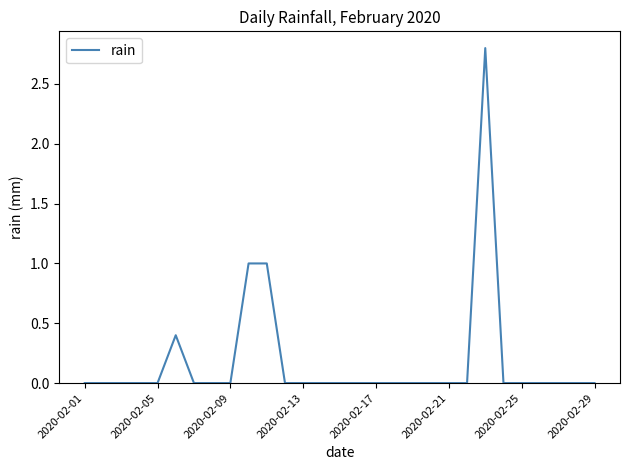

What is the greatest value displayed?

2.8